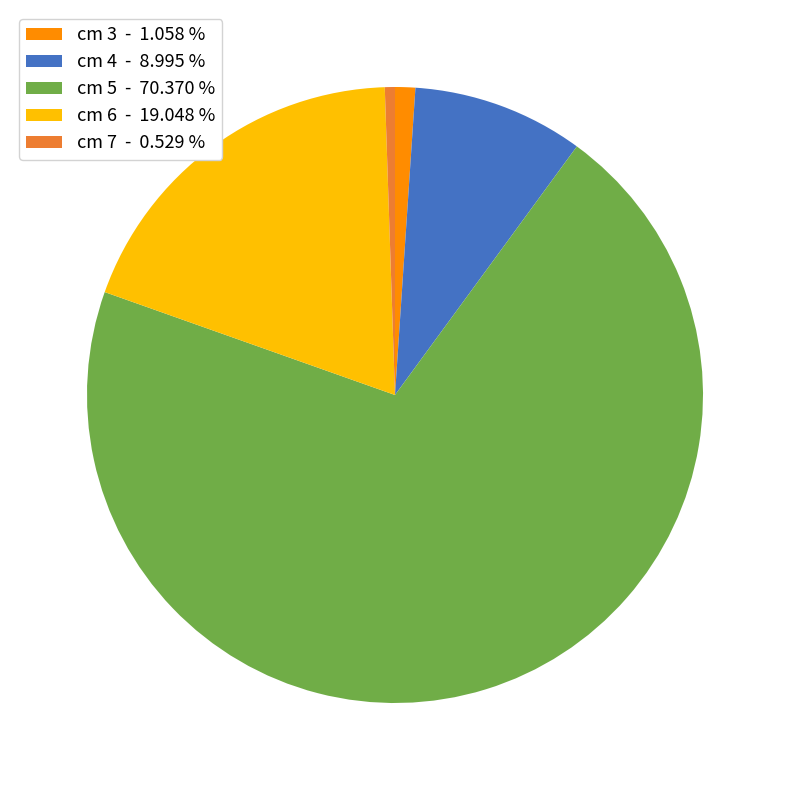

Is there a majority slice in this chart?

Yes